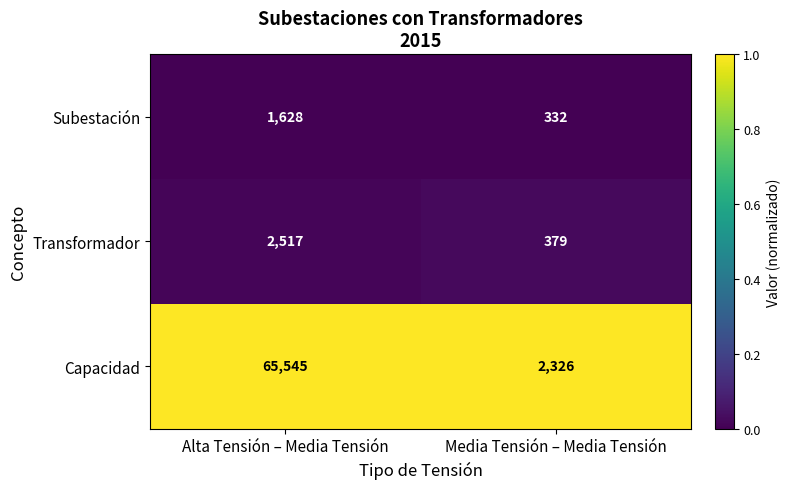

Where is Capacidad nearest to the value 33935?

Media Tensión – Media Tensión